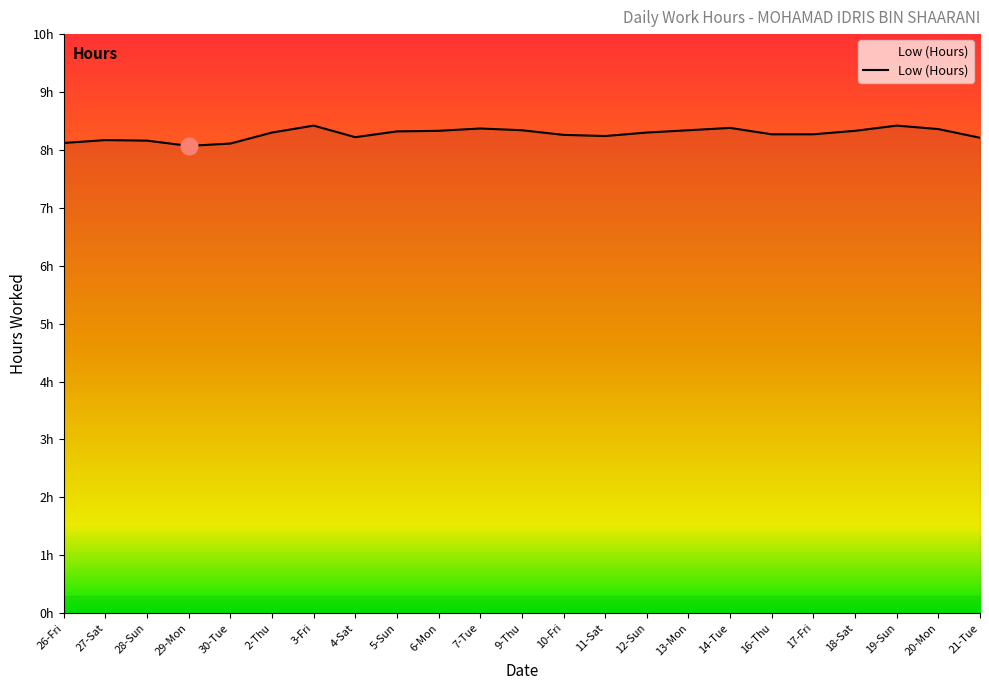

How many points are lower than both their immediate neighbors (excluding endpoints)?

3